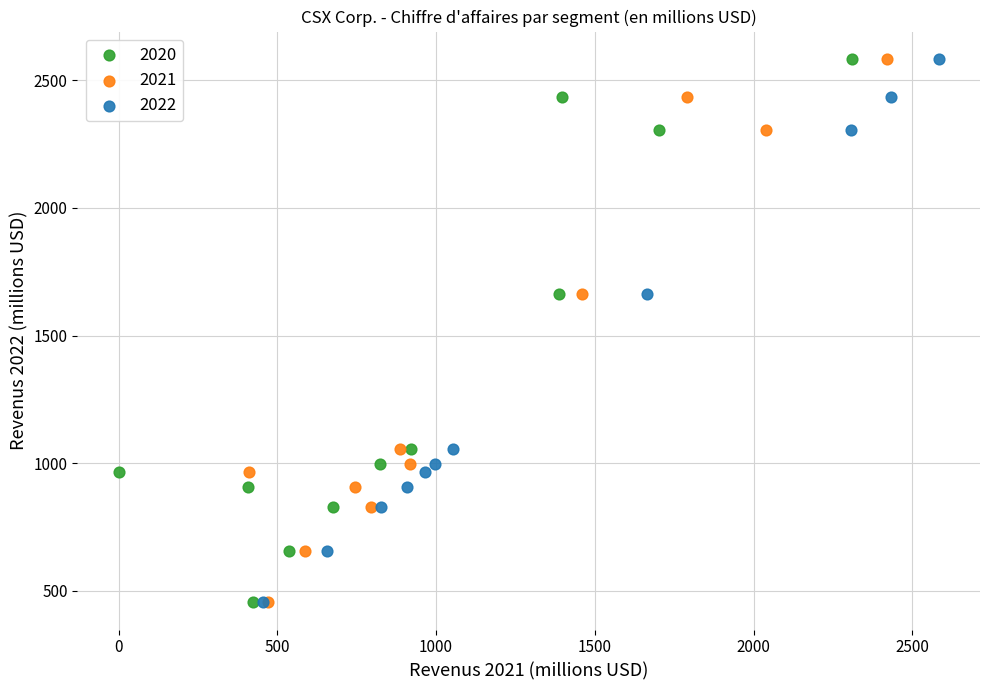

What are all the series names shown in the legend?

2020, 2021, 2022